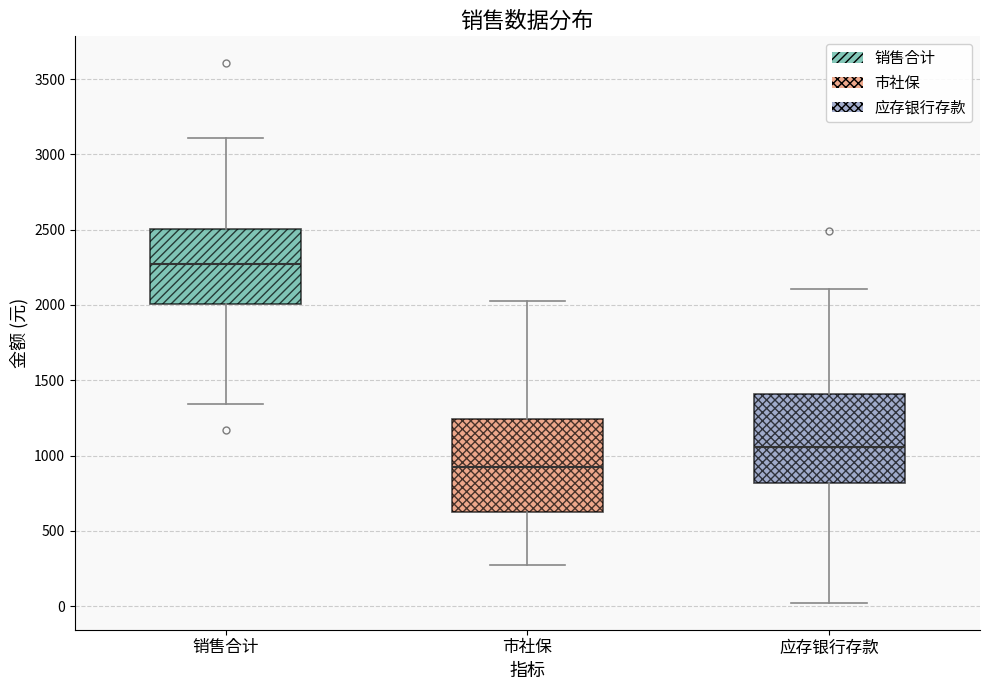

Reading left to right, read every box against the y-axis: the position of its median line, the range the box covers, and the ends of its whiskers. The values are not printed on the chart, so give them approximately, as read against the axis.

销售合计: median 2250, box 2000 to 2500, whiskers 1350 to 3100
市社保: median 900, box 600 to 1250, whiskers 300 to 2000
应存银行存款: median 1050, box 800 to 1400, whiskers 0 to 2100